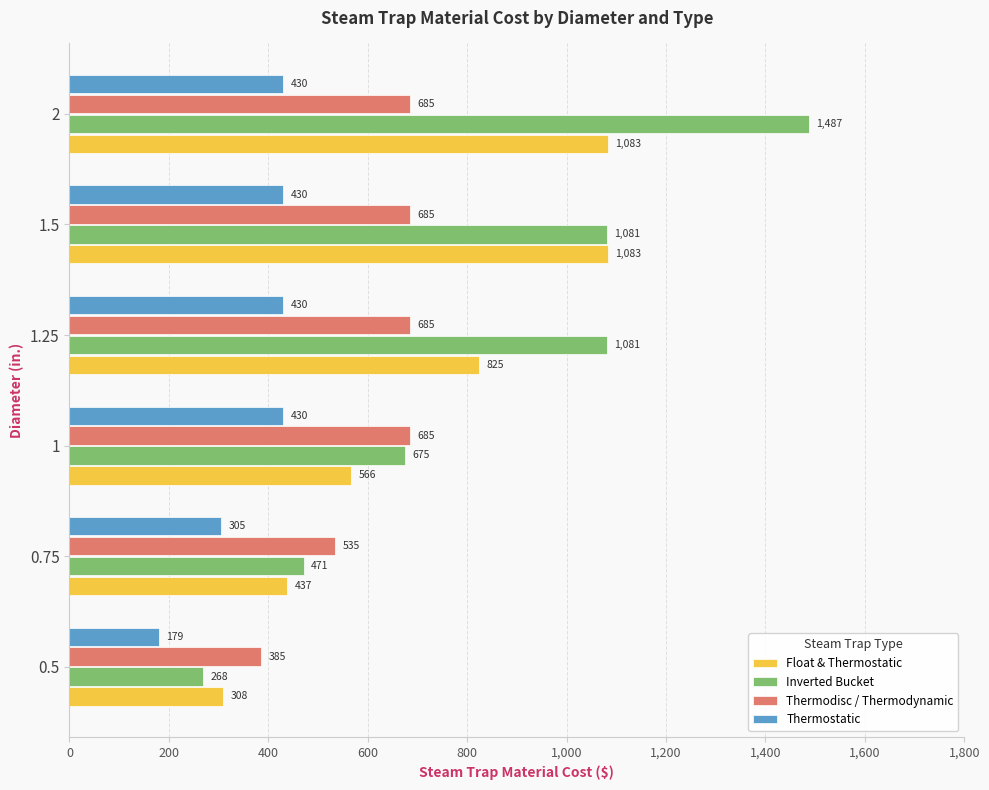

At 1.25, list the series in order from smallest to largest.

Thermostatic, Thermodisc / Thermodynamic, Float & Thermostatic, Inverted Bucket